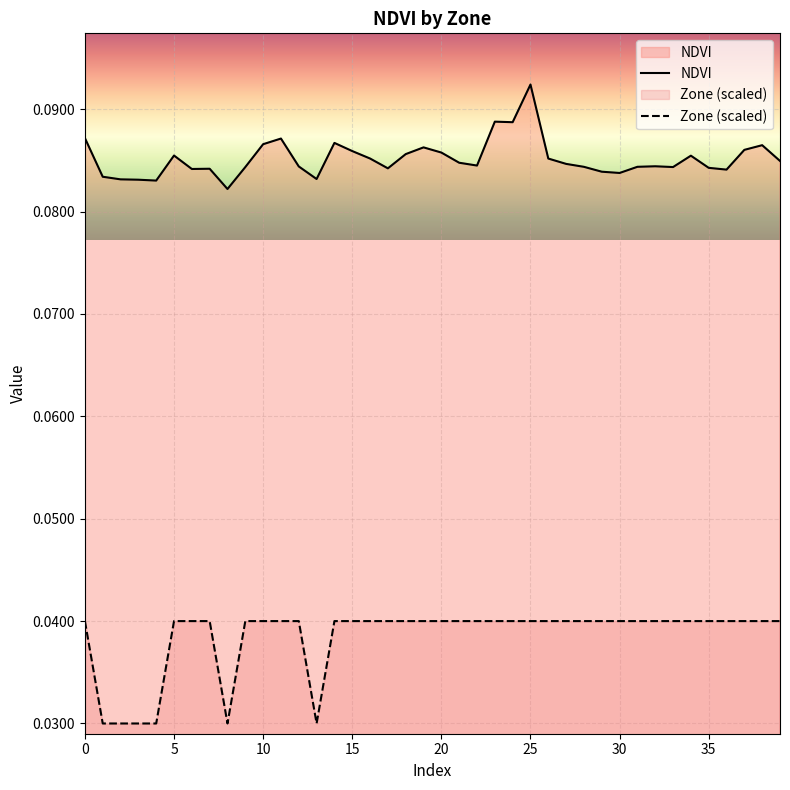

At how many categories does at least one series exceed 0?

40